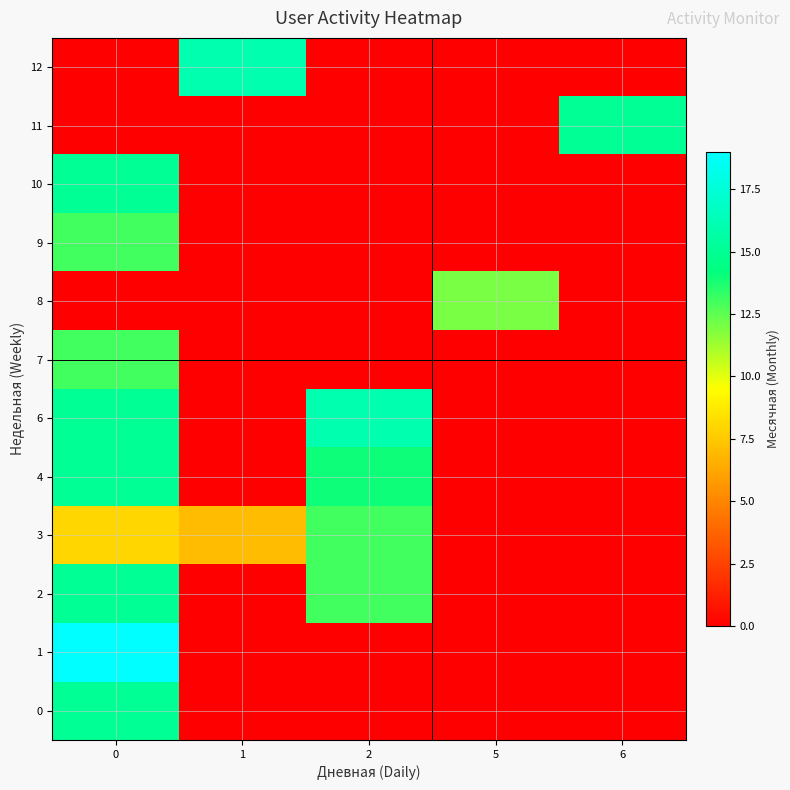

Reading left to right, transcribe all the data shown in this chart.

0: 0=15	1=0	2=0	5=0	6=0
1: 0=19	1=0	2=0	5=0	6=0
2: 0=15	1=0	2=13	5=0	6=0
3: 0=8	1=7	2=13	5=0	6=0
4: 0=15	1=0	2=14	5=0	6=0
6: 0=15	1=0	2=16	5=0	6=0
7: 0=13	1=0	2=0	5=0	6=0
8: 0=0	1=0	2=0	5=12	6=0
9: 0=13	1=0	2=0	5=0	6=0
10: 0=15	1=0	2=0	5=0	6=0
11: 0=0	1=0	2=0	5=0	6=15
12: 0=0	1=16	2=0	5=0	6=0